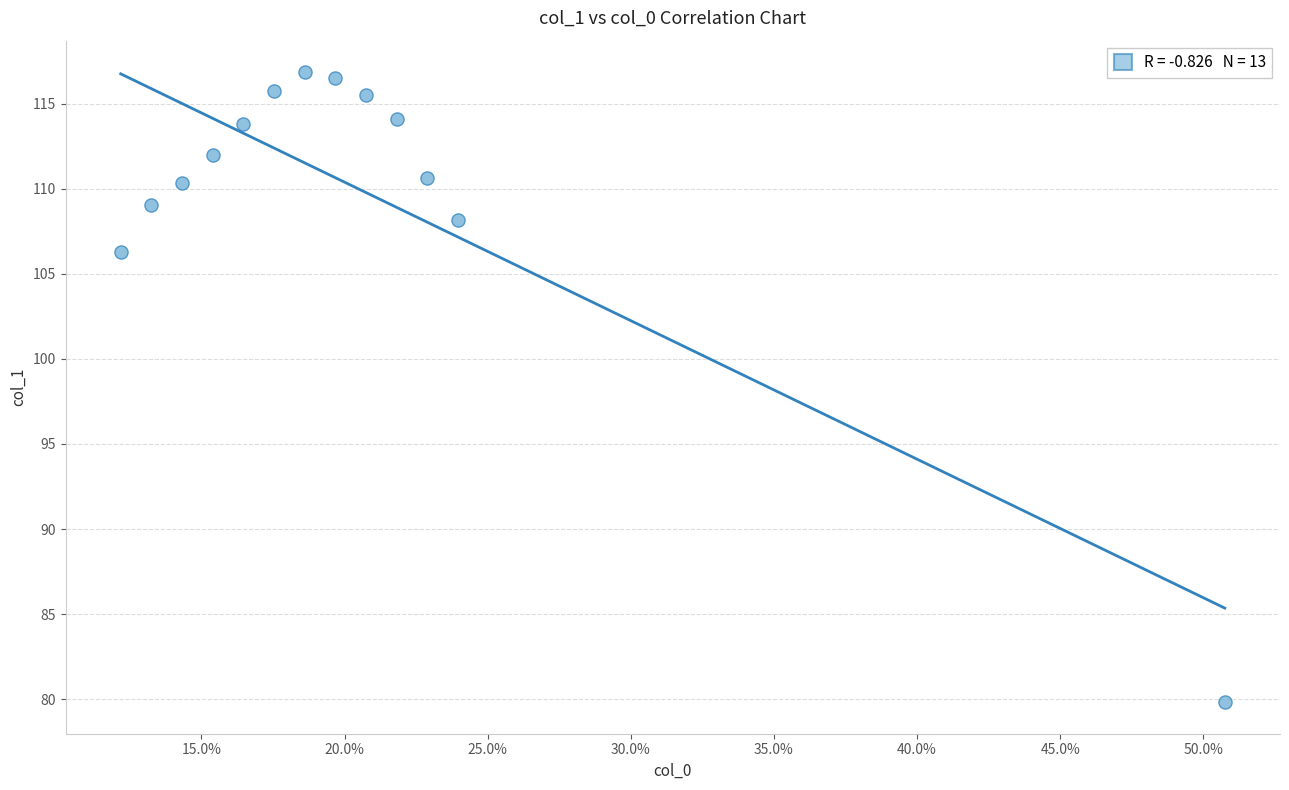

What is the range of X values (max minus min)?

0.4